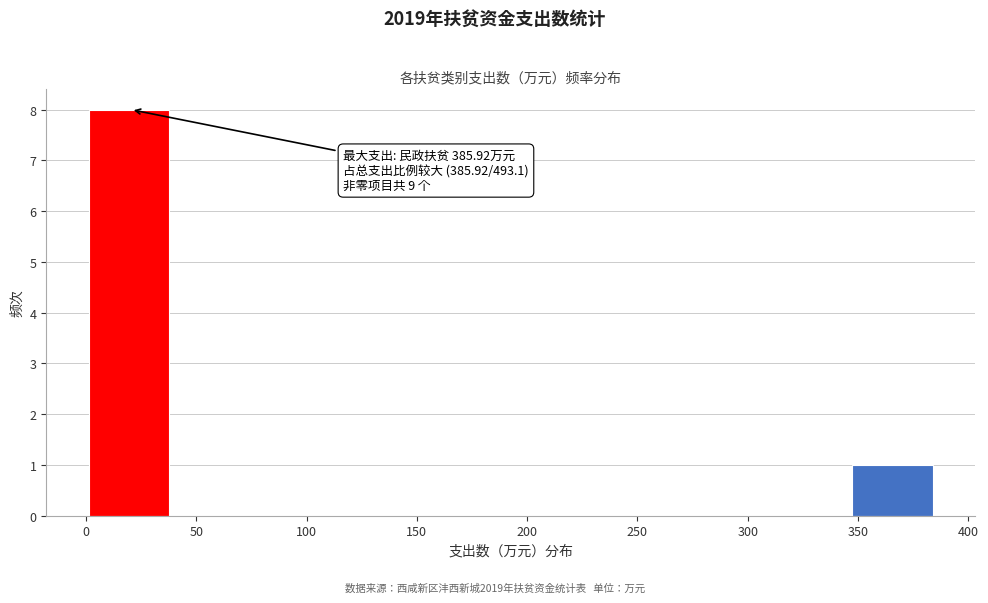

Which range on the x-axis has the tallest bar?

0 to 40